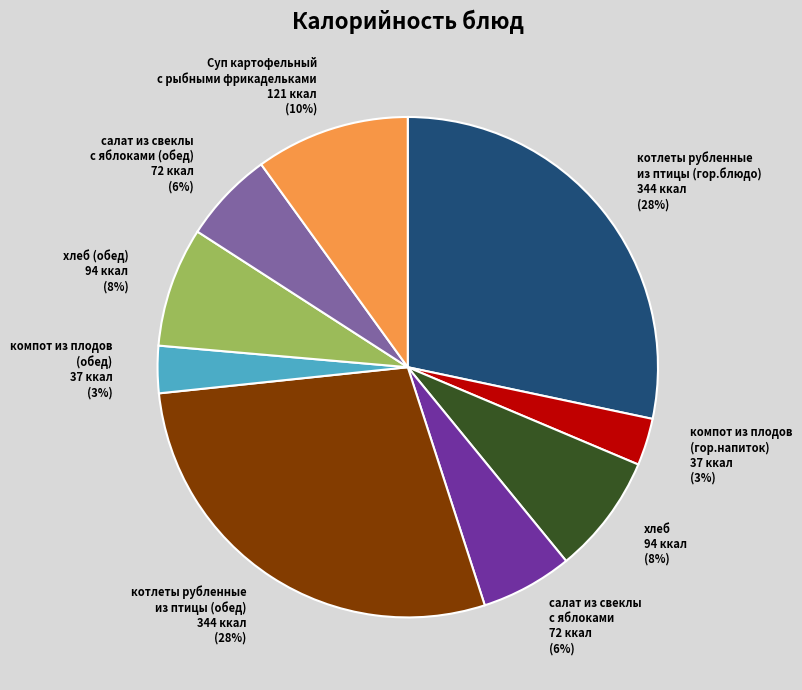

To the nearest percent, what is the difference between the котлеты рубленные из птицы (обед) 344 ккал (28%) and Суп картофельный с рыбными фрикадельками 121 ккал (10%) slice percentages?

18%